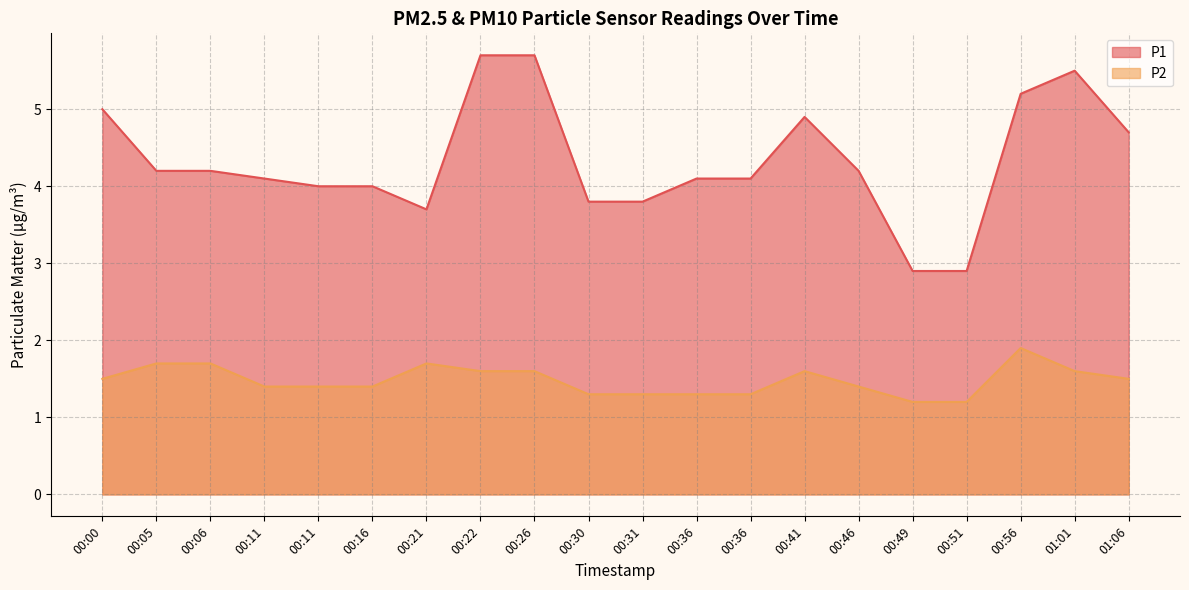

Which category has the highest value in the P2 series?

00:56